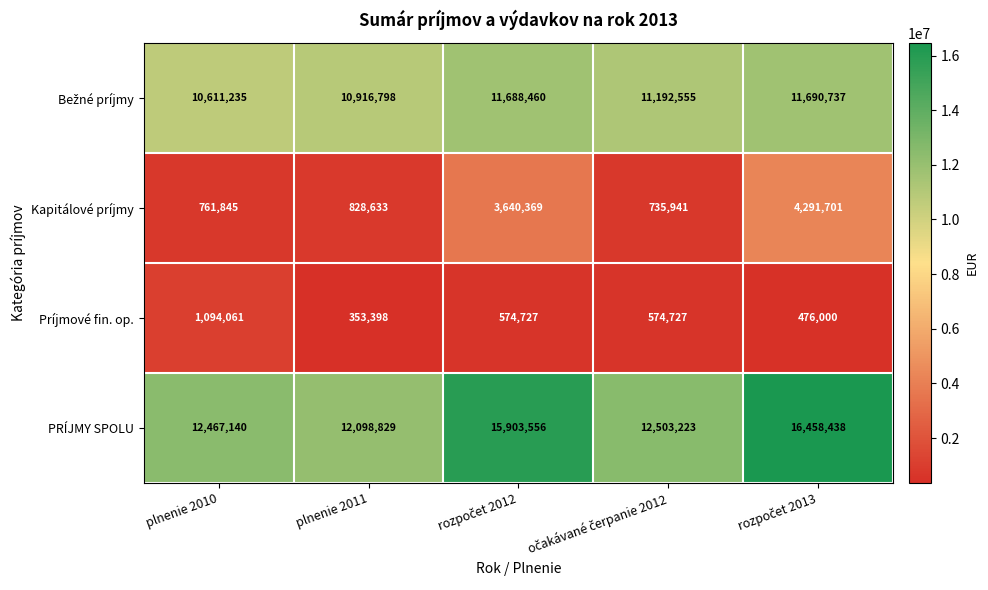

What is the total value across all series at plnenie 2010?

24934281